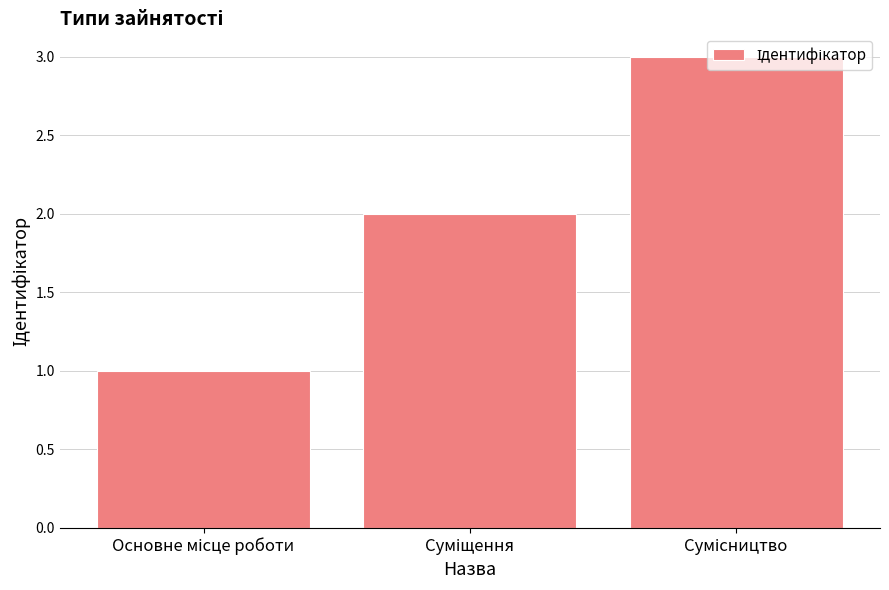

Does the chart contain stacked bars?

No